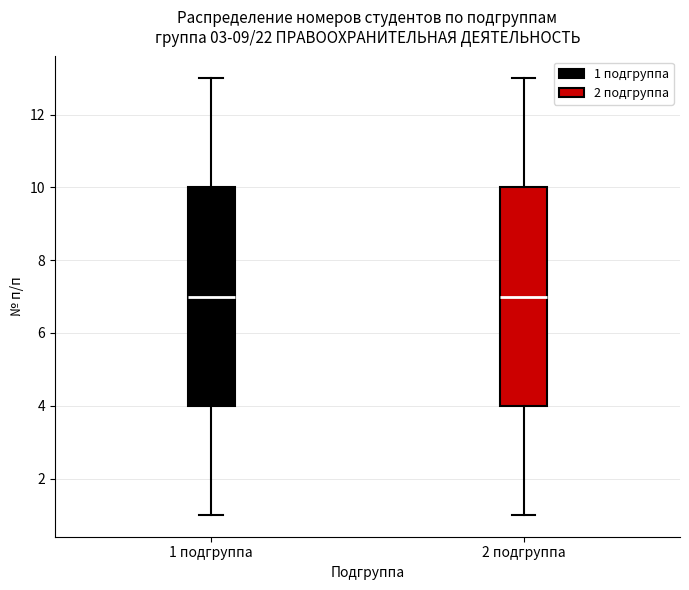

Where does the median line of the box for 1 подгруппа sit on the y-axis? The values are not printed on the chart, so give them approximately, as read against the axis.

7